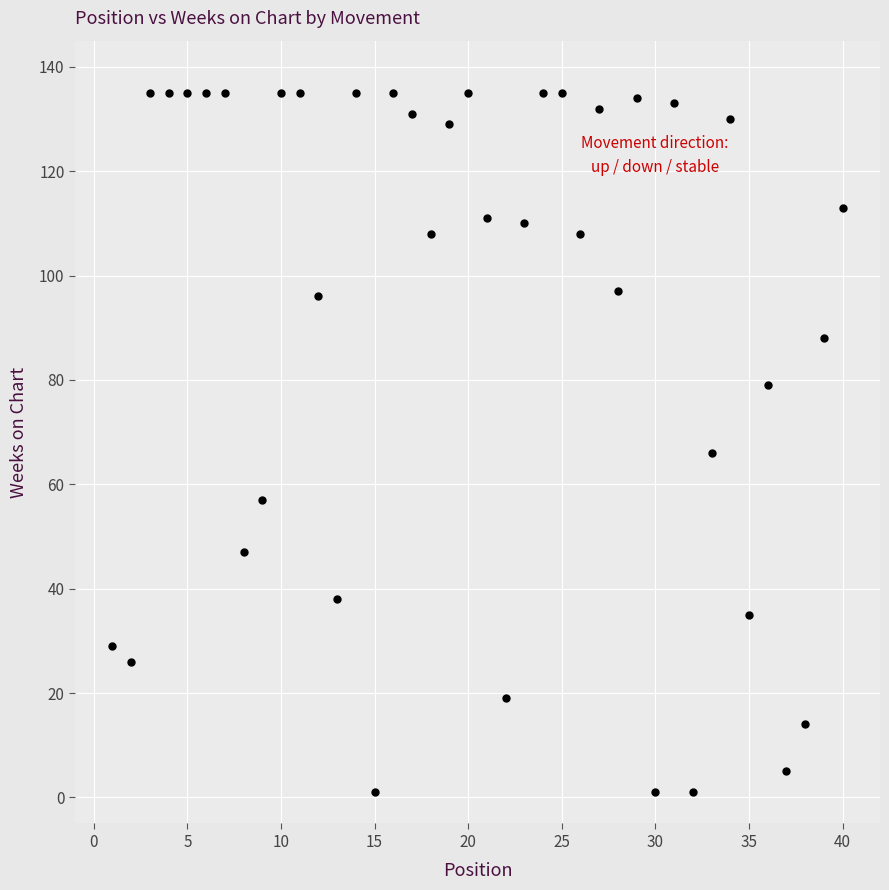

What Y value in the scatter plot is closest to 68?

66